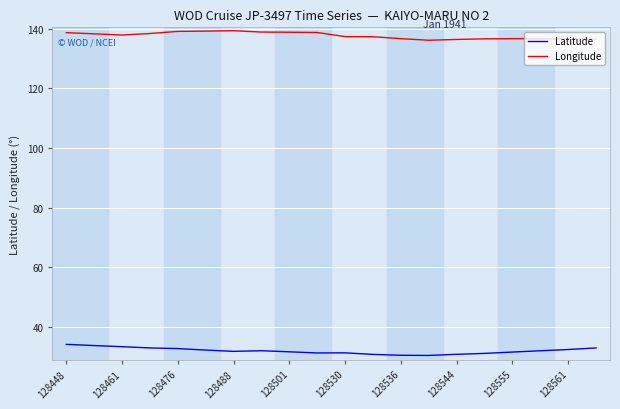

True or false: Longitude and Latitude cross at least once.

False